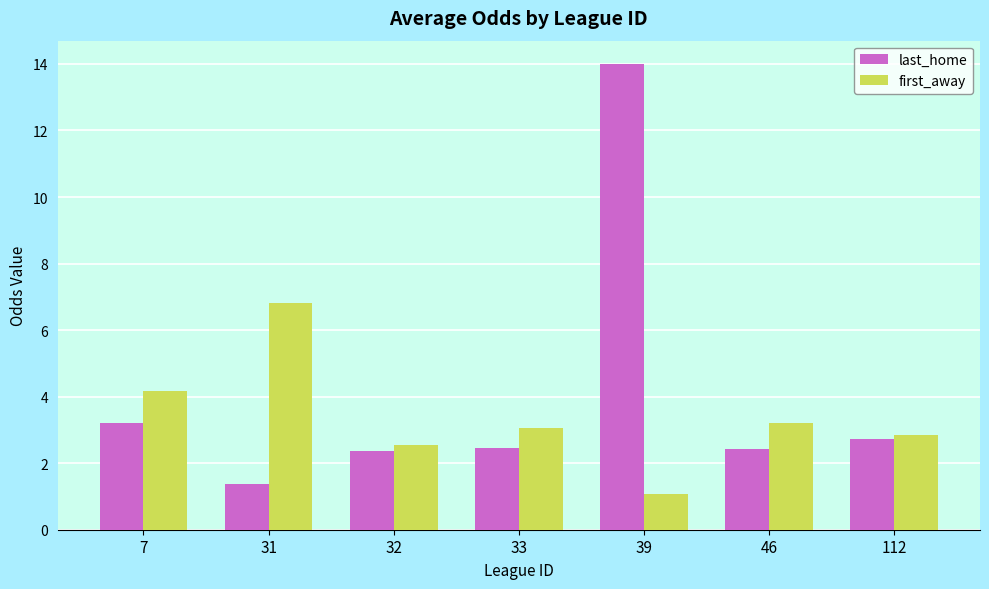

Which series has the widest spread of values?

last_home